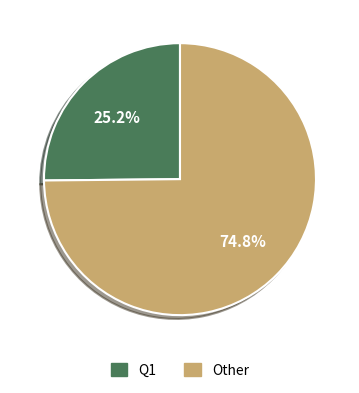

Is there a majority slice in this chart?

Yes